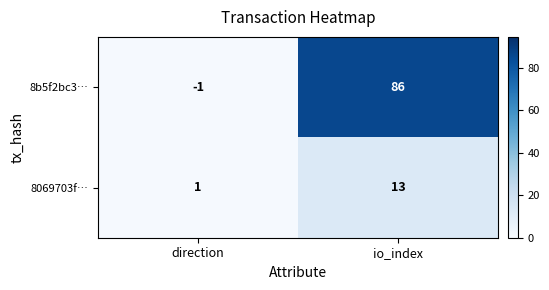

True or false: 8b5f2bc3… has a value of 126 at io_index.

False